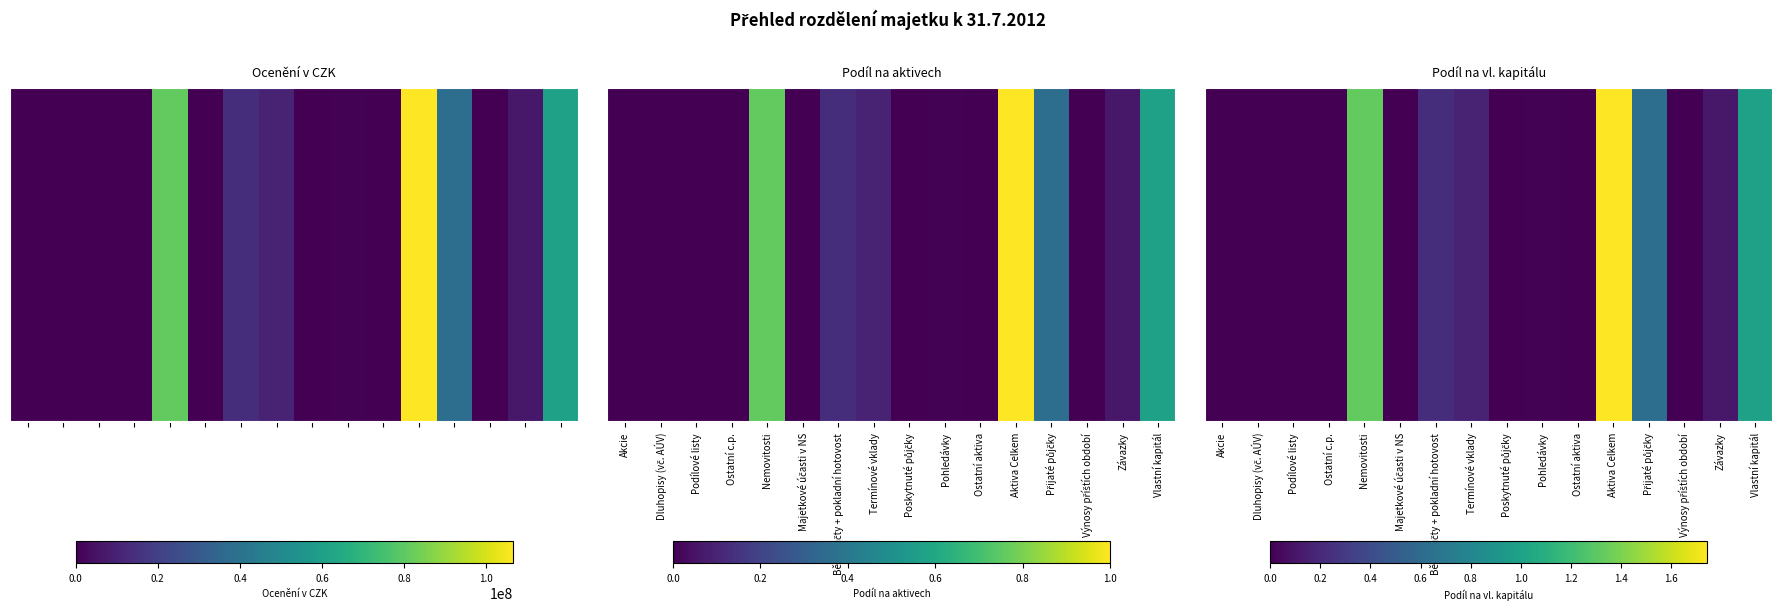

What is the maximum value shown in the chart?

1.7